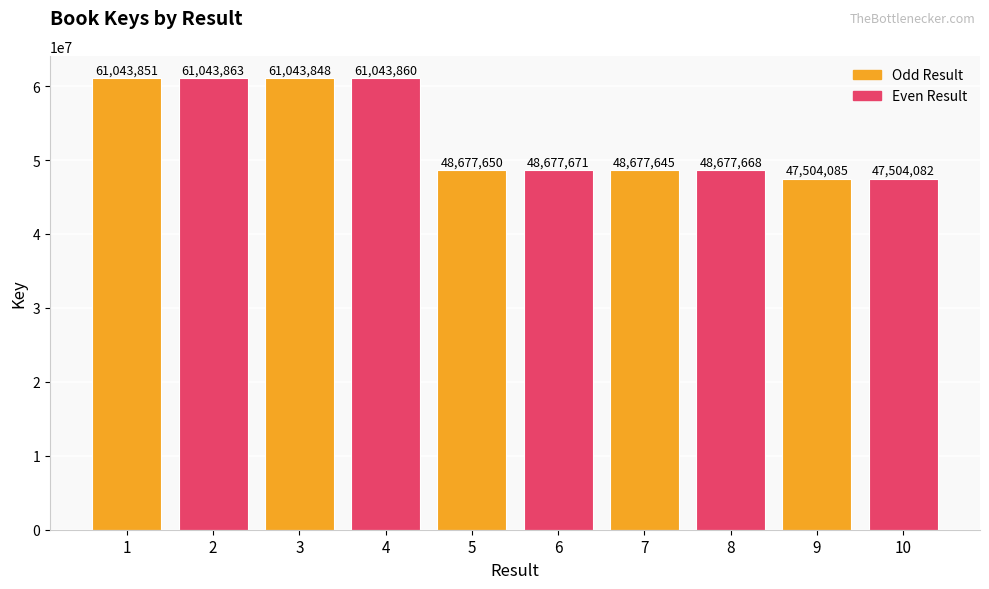

What is the value of the 1st bar from the left?

61043851